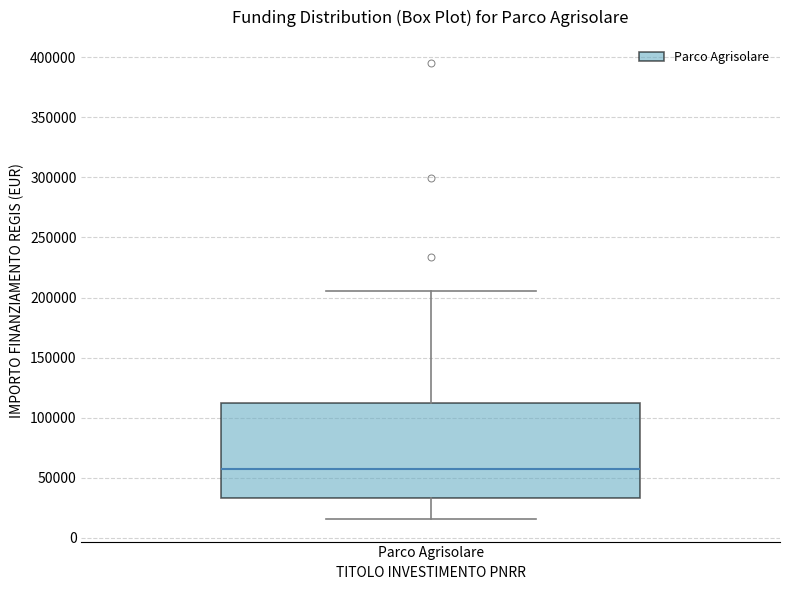

Where does the lower whisker of the box for Parco Agrisolare end on the y-axis? The values are not printed on the chart, so give them approximately, as read against the axis.

15000